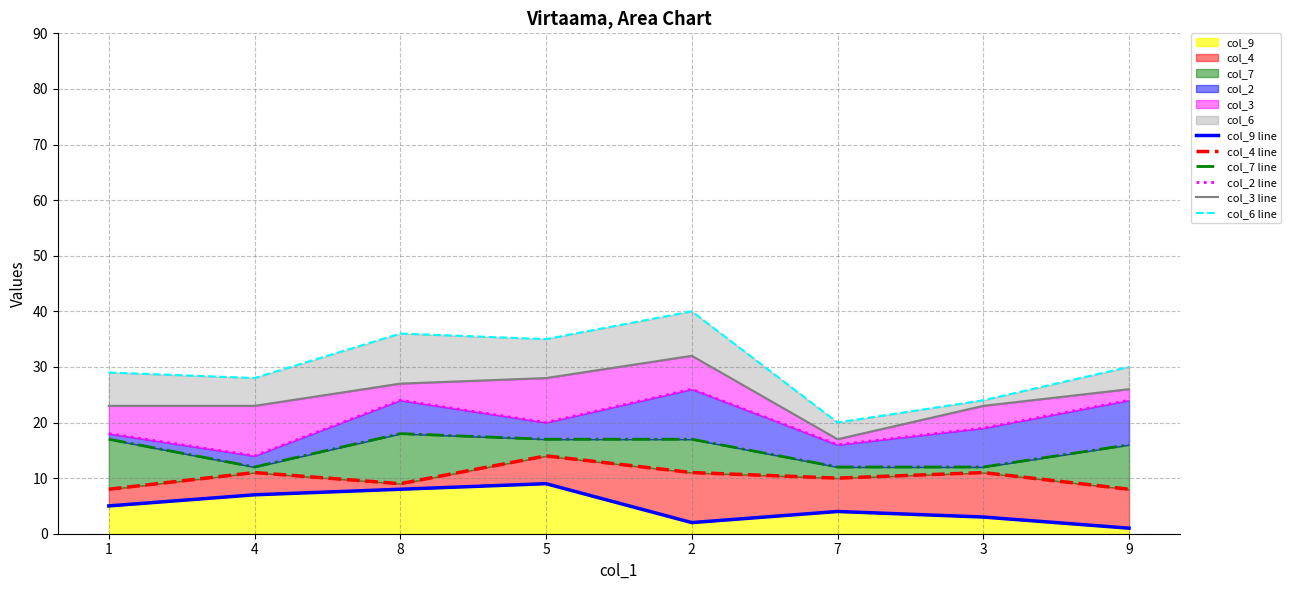

True or false: col_7 line has a value of 16 at 7.

False